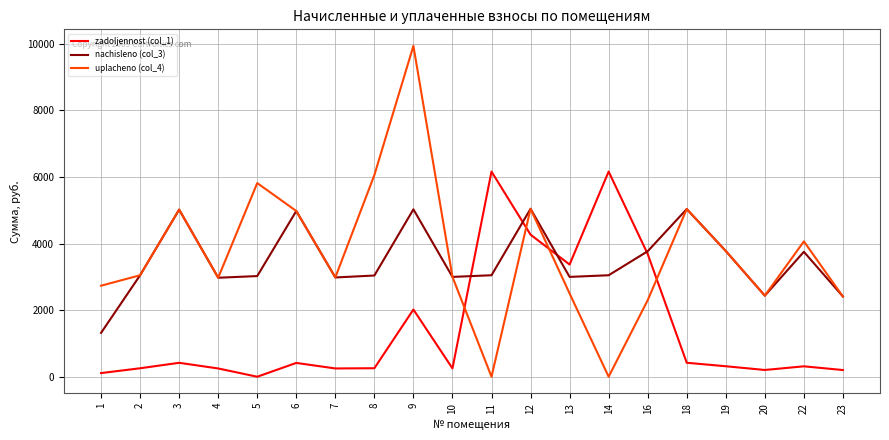

What is the sum of the zadoljennost (col_1) values at 1 and 14?

6270.1